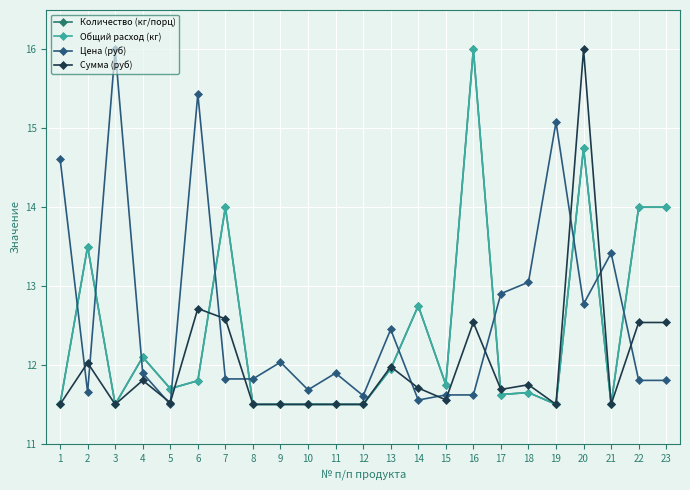

Which series has the largest total across all categories?

Цена (руб)